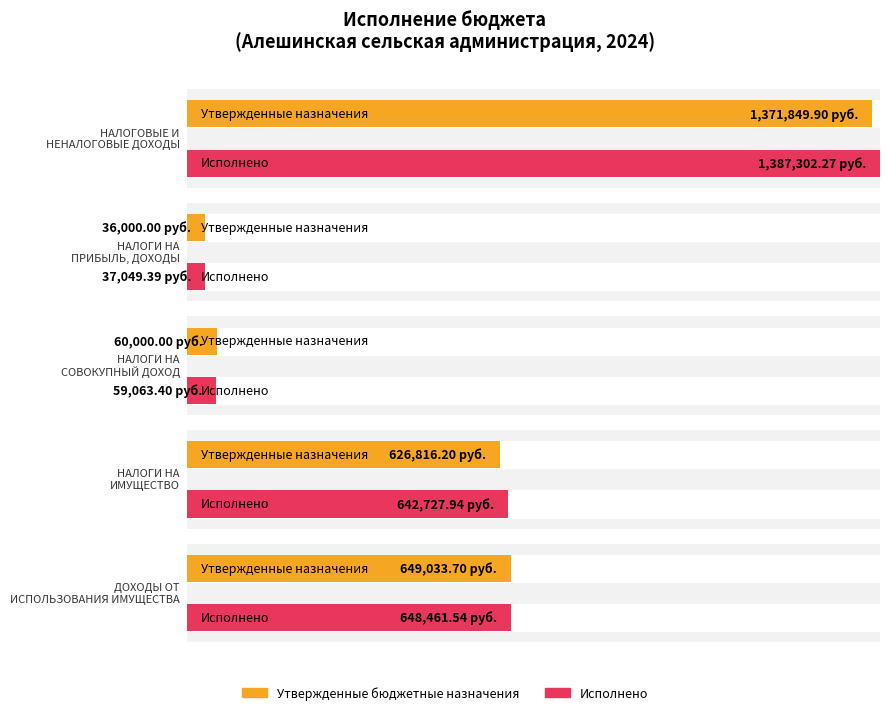

Is it true that Исполнено equals 655379.8 at НАЛОГОВЫЕ И
НЕНАЛОГОВЫЕ ДОХОДЫ?

False